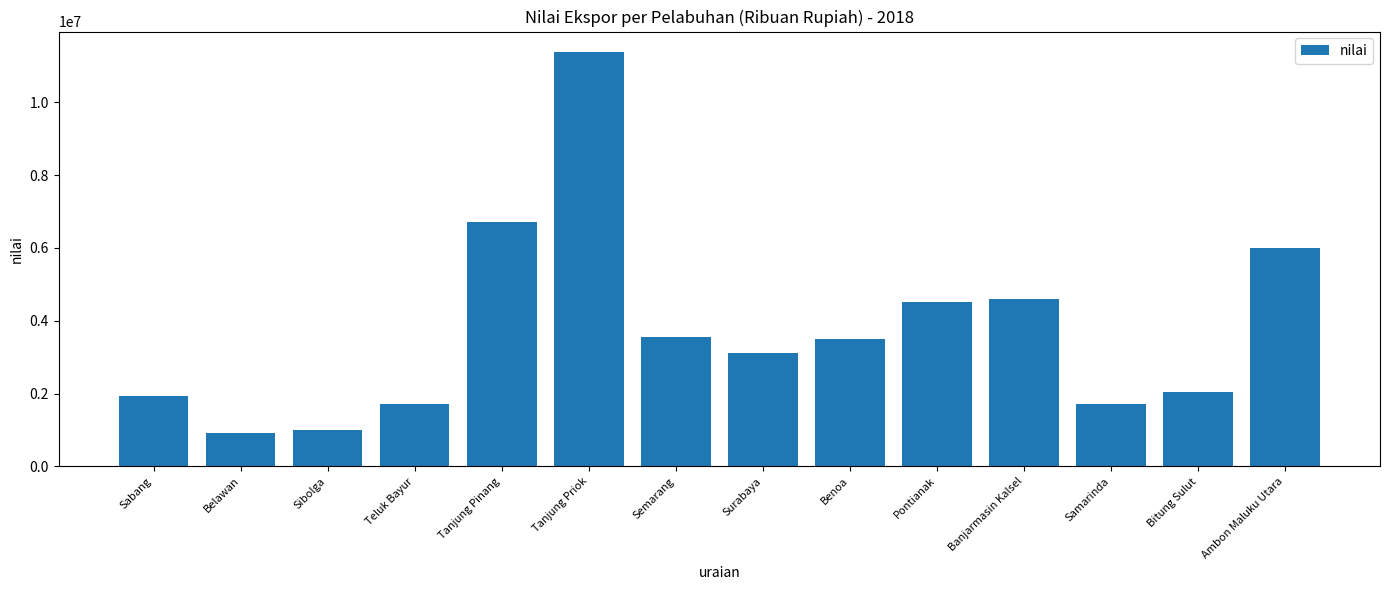

Between Pontianak and Ambon Maluku Utara, which is larger?

Ambon Maluku Utara